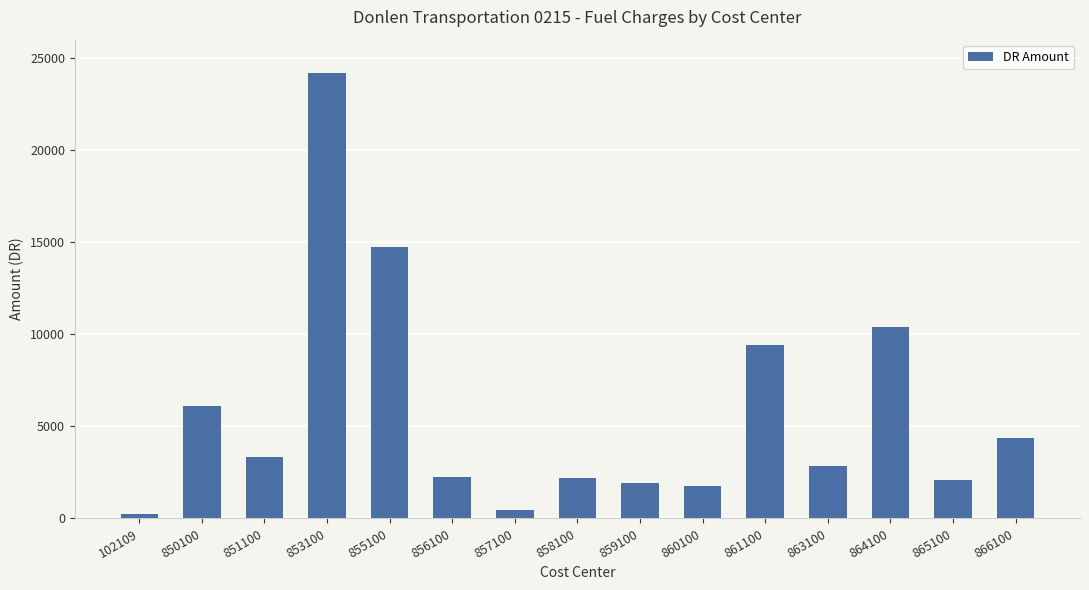

What is the difference between the maximum and minimum values?

23929.4